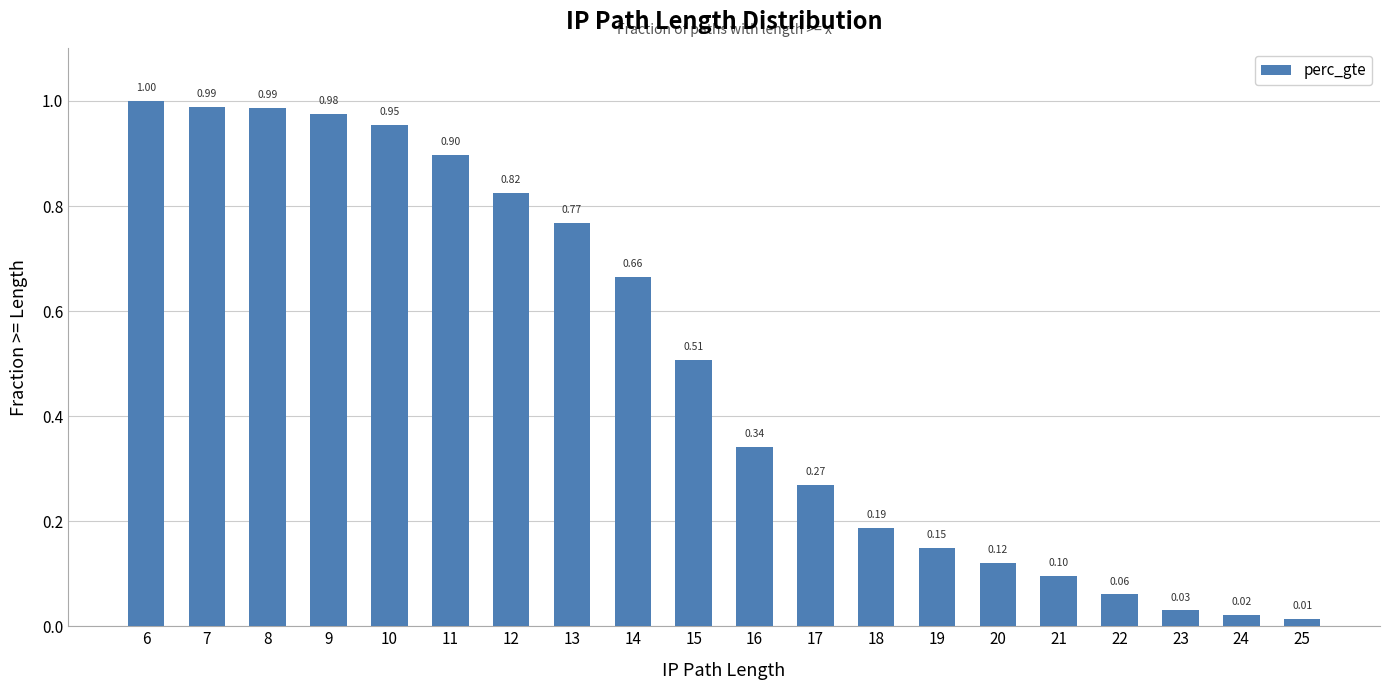

What is the sum of all values?

9.9